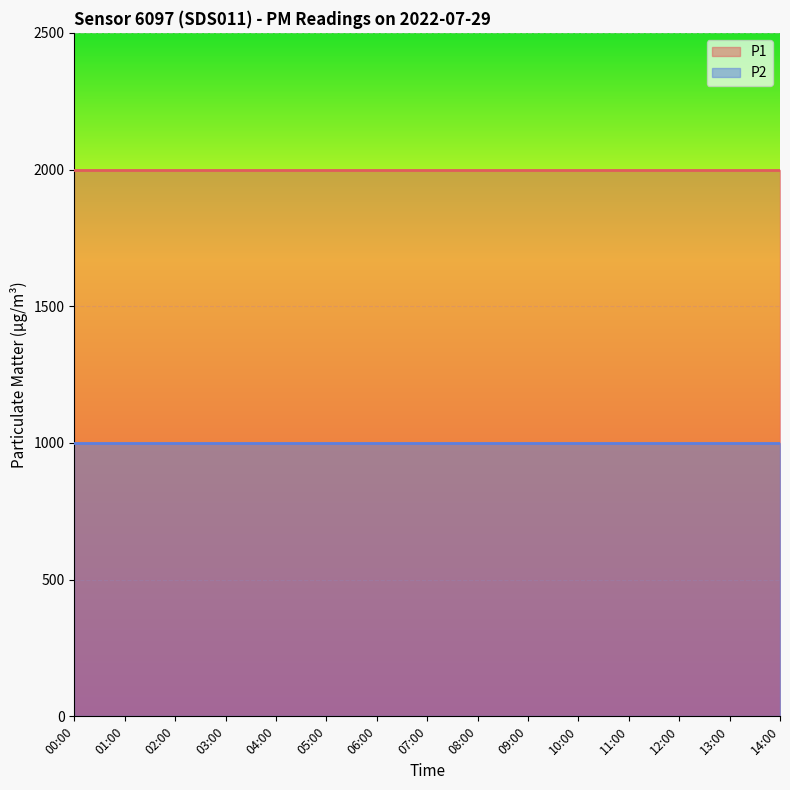

Is it true that P2 equals 1393.7 at 00:00?

False